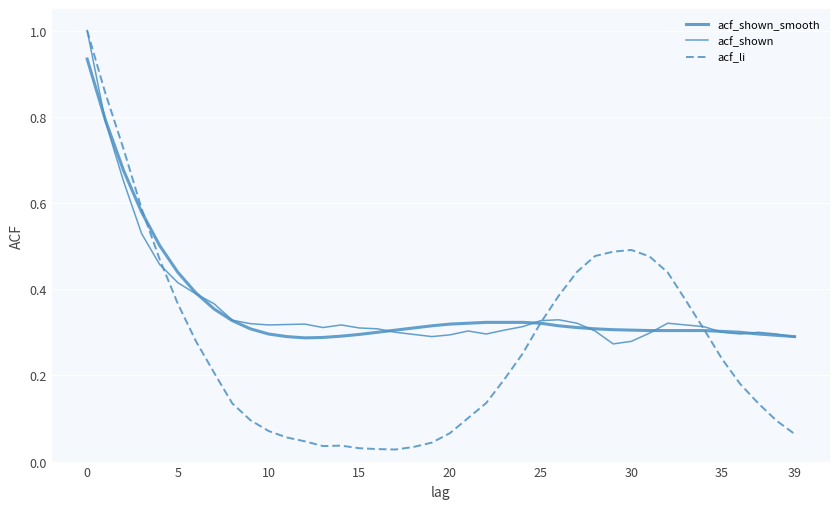

Reading right to left, extract all data points from this chart.

acf_shown_smooth: 0.3	0.3	0.3	0.3	0.3	0.3	0.3	0.3	0.3	0.3	0.3	0.3	0.3	0.3	0.3	0.3	0.3	0.3	0.3	0.3	0.3	0.3	0.3	0.3	0.3	0.3	0.3	0.3	0.3	0.3	0.3	0.3	0.4	0.4	0.4	0.5	0.6	0.7	0.8	0.9
acf_shown: 0.3	0.3	0.3	0.3	0.3	0.3	0.3	0.3	0.3	0.3	0.3	0.3	0.3	0.3	0.3	0.3	0.3	0.3	0.3	0.3	0.3	0.3	0.3	0.3	0.3	0.3	0.3	0.3	0.3	0.3	0.3	0.3	0.4	0.4	0.4	0.5	0.5	0.7	0.8	1.0
acf_li: 0.1	0.1	0.1	0.2	0.2	0.3	0.4	0.4	0.5	0.5	0.5	0.5	0.4	0.4	0.3	0.2	0.2	0.1	0.1	0.1	0.0	0.0	0.0	0.0	0.0	0.0	0.0	0.0	0.1	0.1	0.1	0.1	0.2	0.3	0.4	0.5	0.6	0.7	0.9	1.0